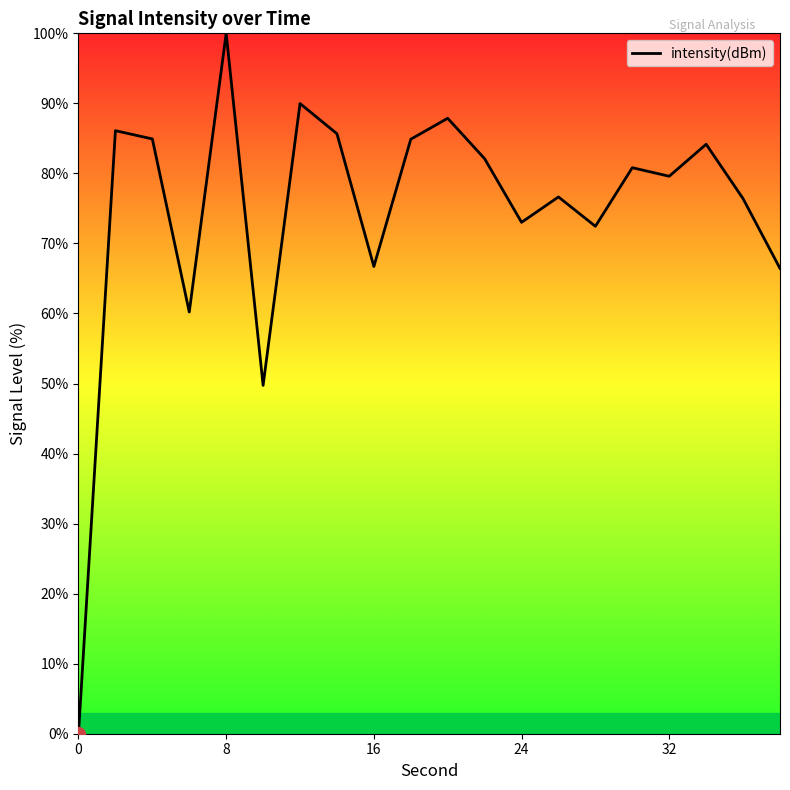

What is the difference between the maximum and minimum values?

100.0